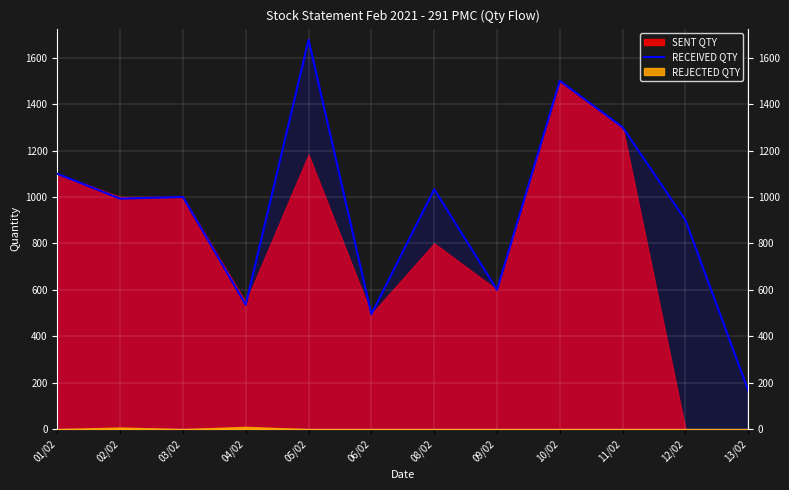

How many values exceed 1000?

5